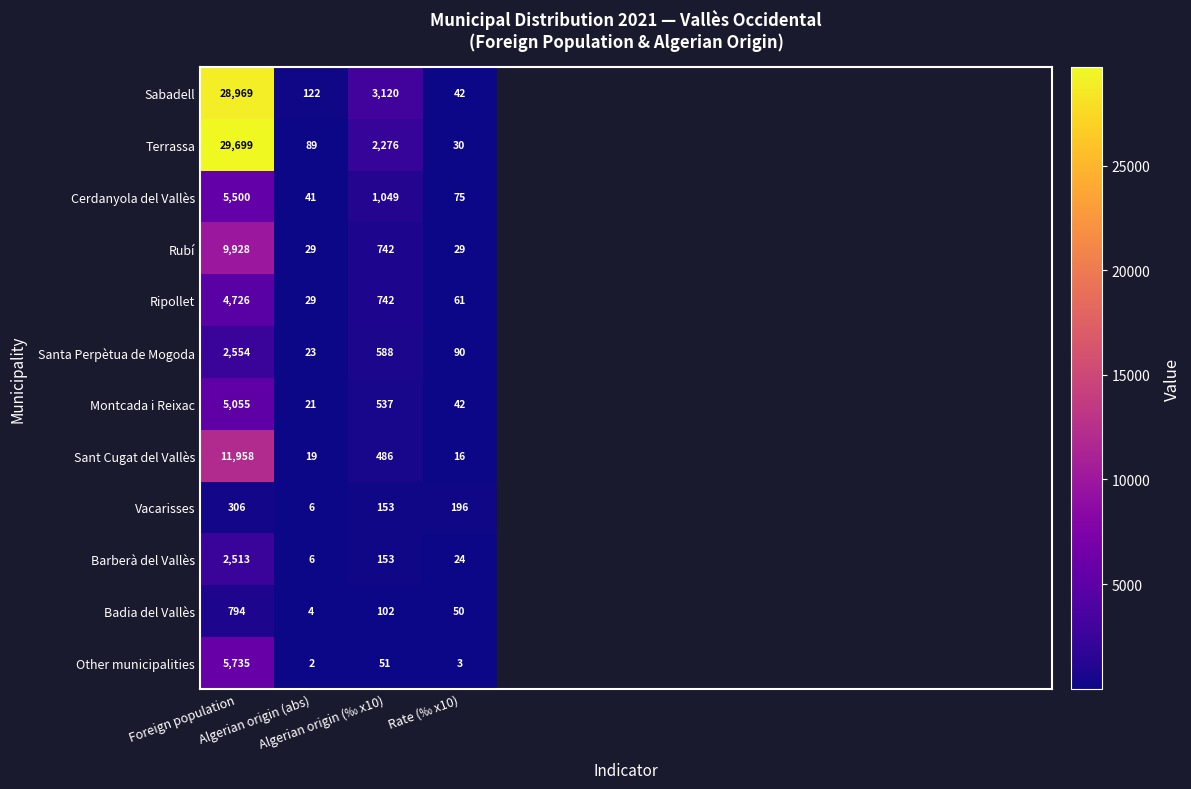

Rank the series at Rate (‰ x10) from lowest to highest value.

Other municipalities, Sant Cugat del Vallès, Barberà del Vallès, Rubí, Terrassa, Sabadell, Montcada i Reixac, Badia del Vallès, Ripollet, Cerdanyola del Vallès, Santa Perpètua de Mogoda, Vacarisses